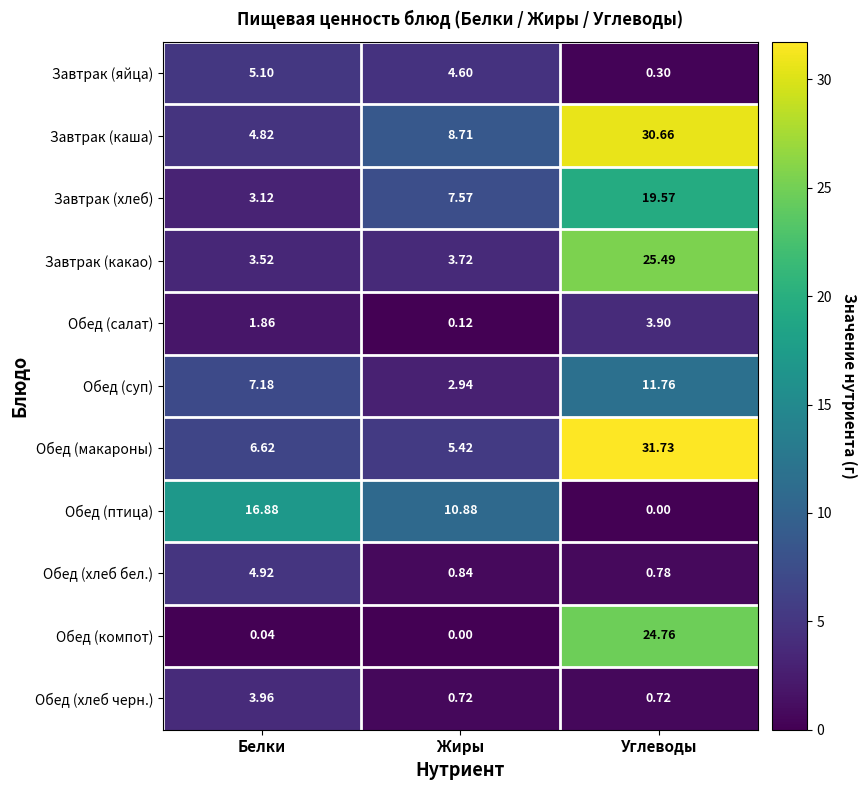

At which category does the chart reach its peak across all series?

Углеводы